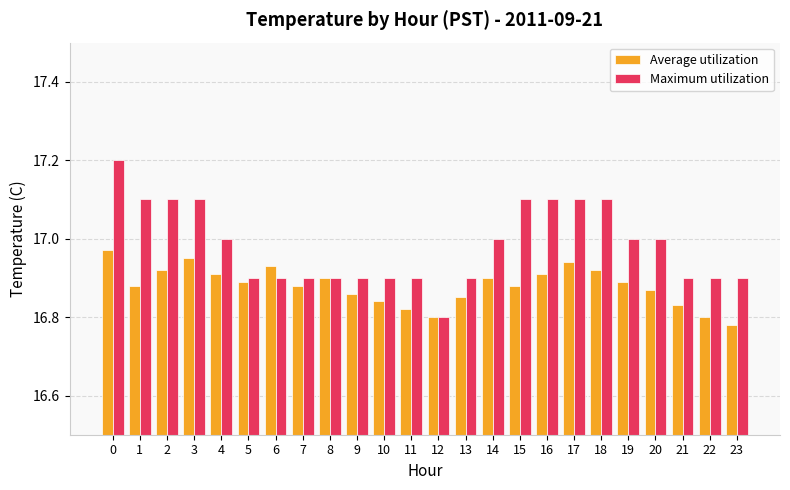

Rank the series at 0 from lowest to highest value.

Average utilization, Maximum utilization